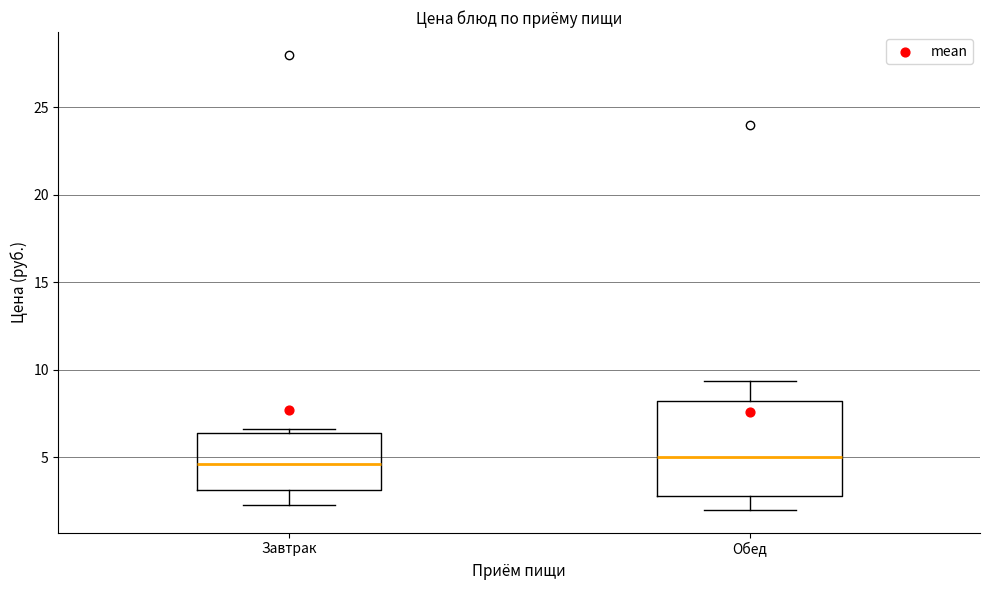

Reading left to right, read every box against the y-axis: the position of its median line, the range the box covers, and the ends of its whiskers. The values are not printed on the chart, so give them approximately, as read against the axis.

Завтрак: median 4.5, box 3.0 to 6.5, whiskers 2.5 to 6.5 (just above the box's upper edge)
Обед: median 5.0, box 3.0 to 8.0, whiskers 2.0 to 9.5